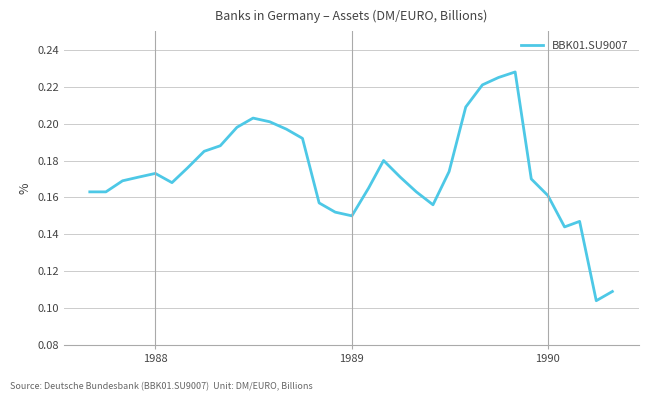

Reading left to right, what are all the values shown in this chart?

0.2	0.2	0.2	0.2	0.2	0.2	0.2	0.2	0.2	0.2	0.2	0.2	0.2	0.2	0.2	0.2	0.1	0.2	0.2	0.2	0.2	0.2	0.2	0.2	0.2	0.2	0.2	0.2	0.2	0.1	0.1	0.1	0.1